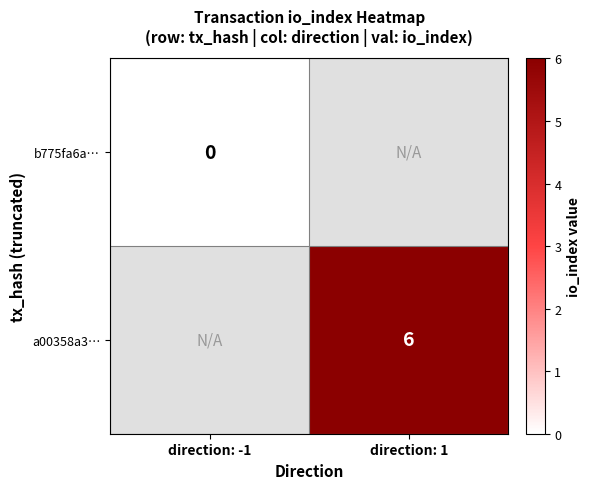

Is the value of b775fa6a… at direction: -1 greater than the value of a00358a3… at direction: 1?

No